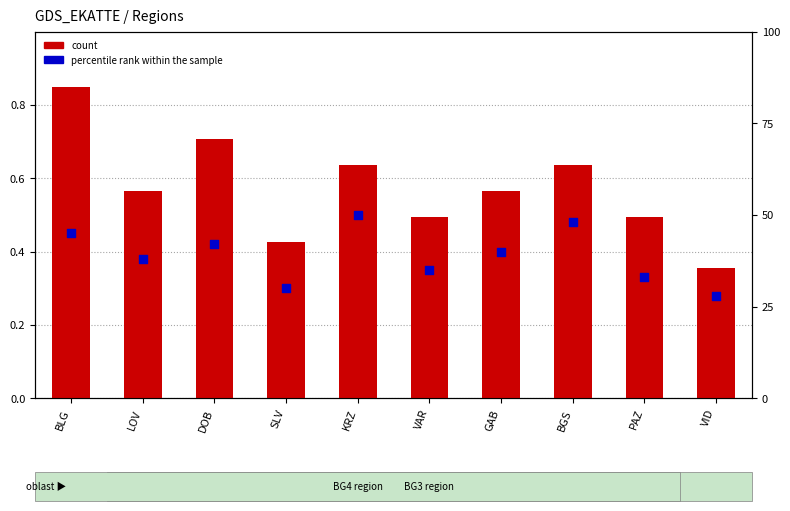

Which series has the largest total across all categories?

percentile rank within the sample